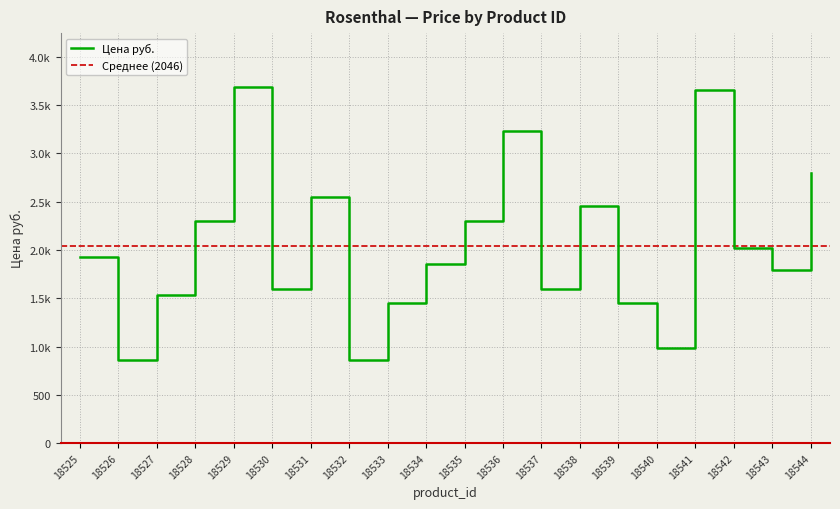

True or false: the data has more than 0 interior local peaks.

True